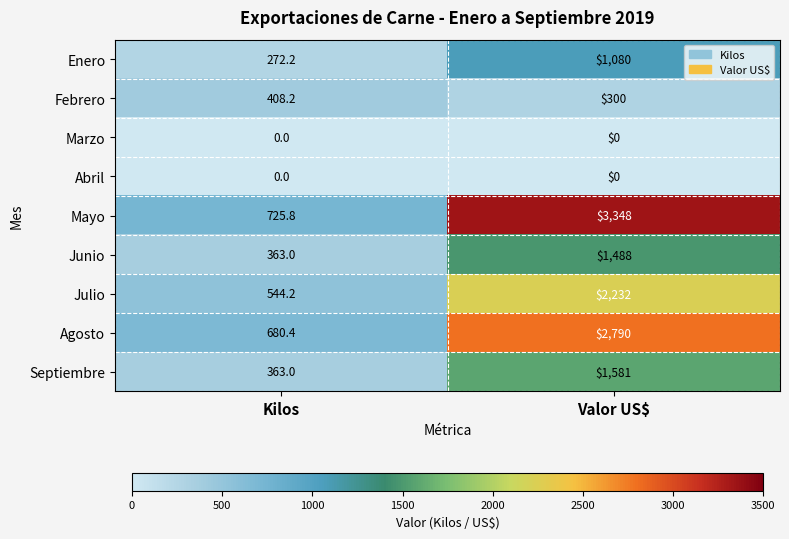

Between Kilos and Valor US$, which series saw the biggest shift?

Mayo